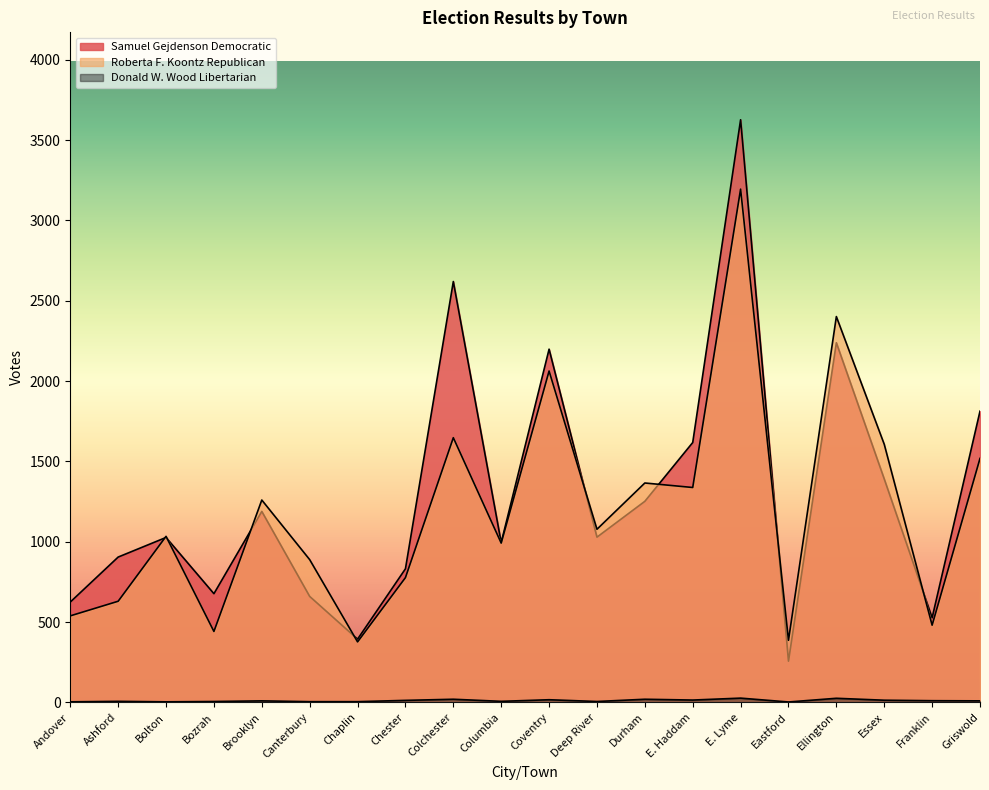

What is the value of the Donald W. Wood Libertarian point at the 20th from the left?

10